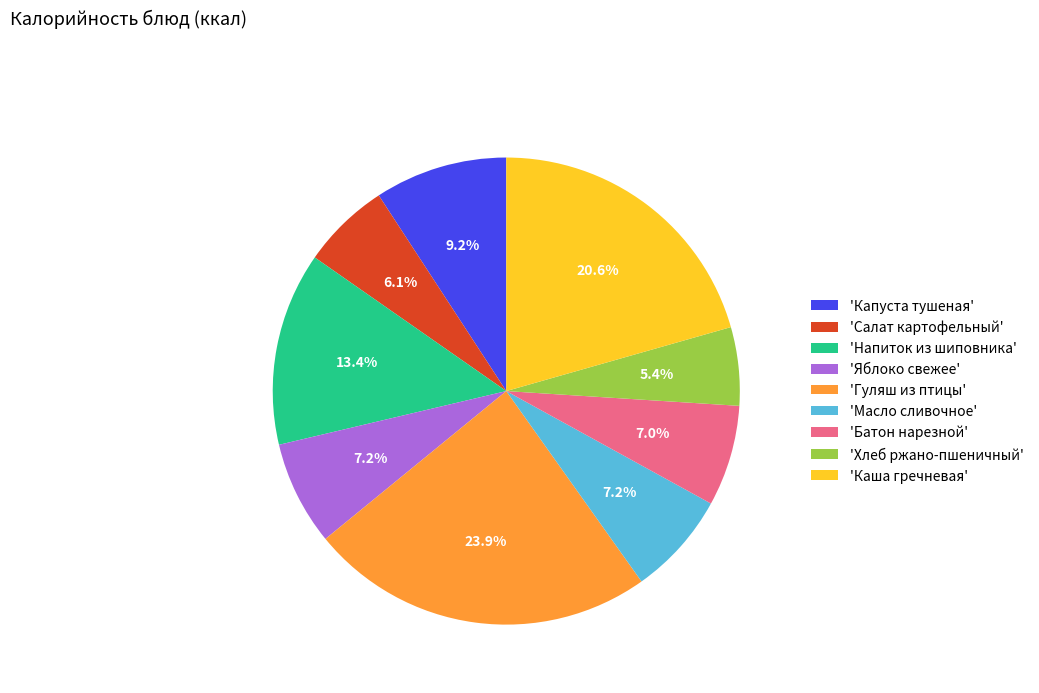

Which slice is the largest?

'Гуляш из птицы'